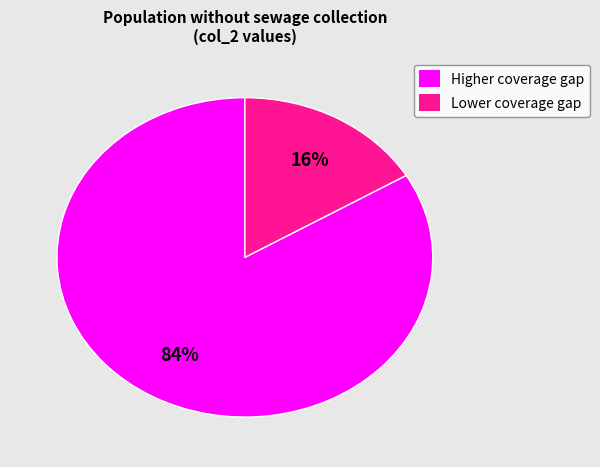

To the nearest percent, what is the average slice percentage?

50%